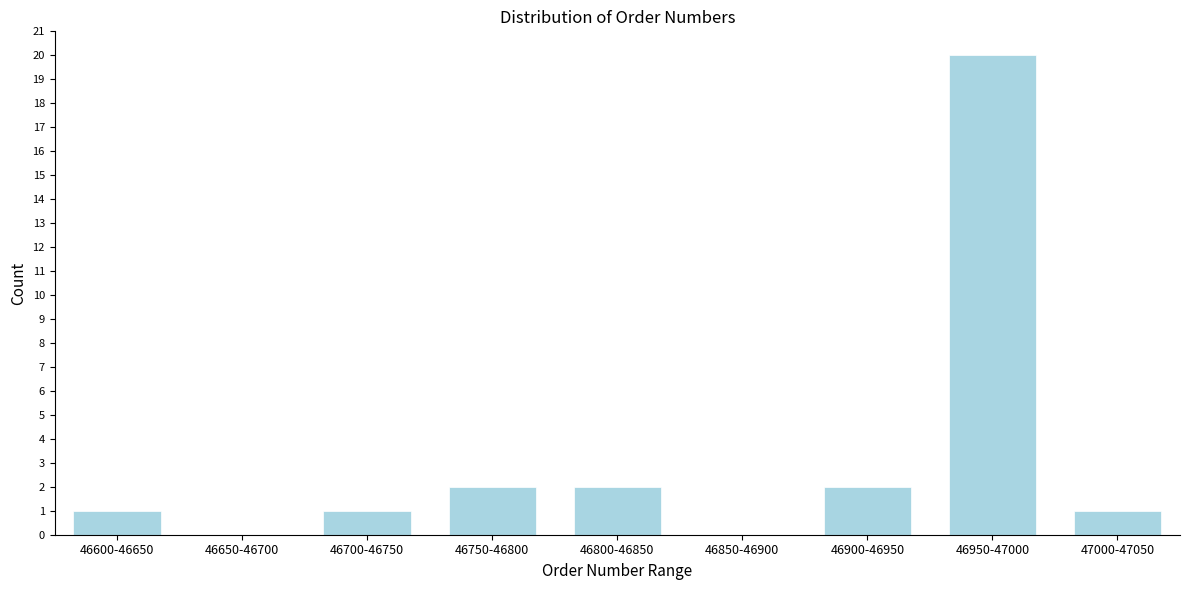

Reading left to right, what are all the values shown in this chart?

46600-46650=1	46650-46700=0	46700-46750=1	46750-46800=2	46800-46850=2	46850-46900=0	46900-46950=2	46950-47000=20	47000-47050=1